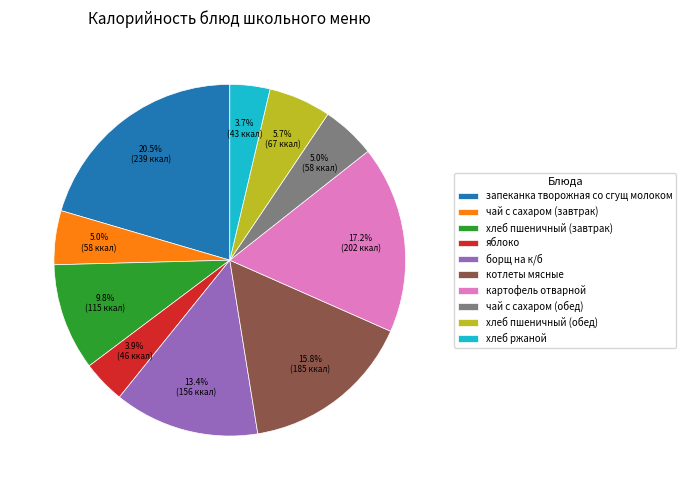

What is the largest slice in the pie chart?

запеканка творожная со сгущ молоком